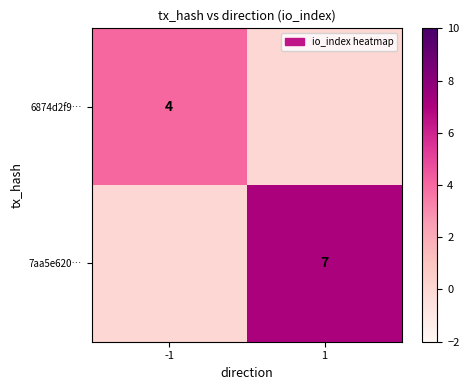

The 7aa5e620… series shows 7 at 1. True or false?

True